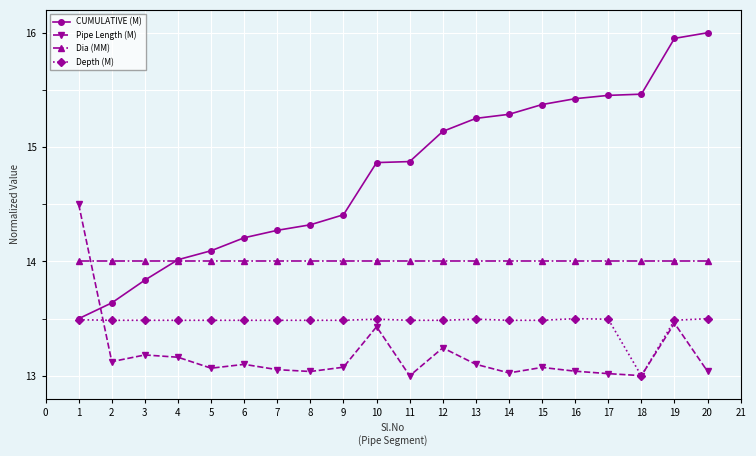

Which series changed the most between 3 and 20?

CUMULATIVE (M)